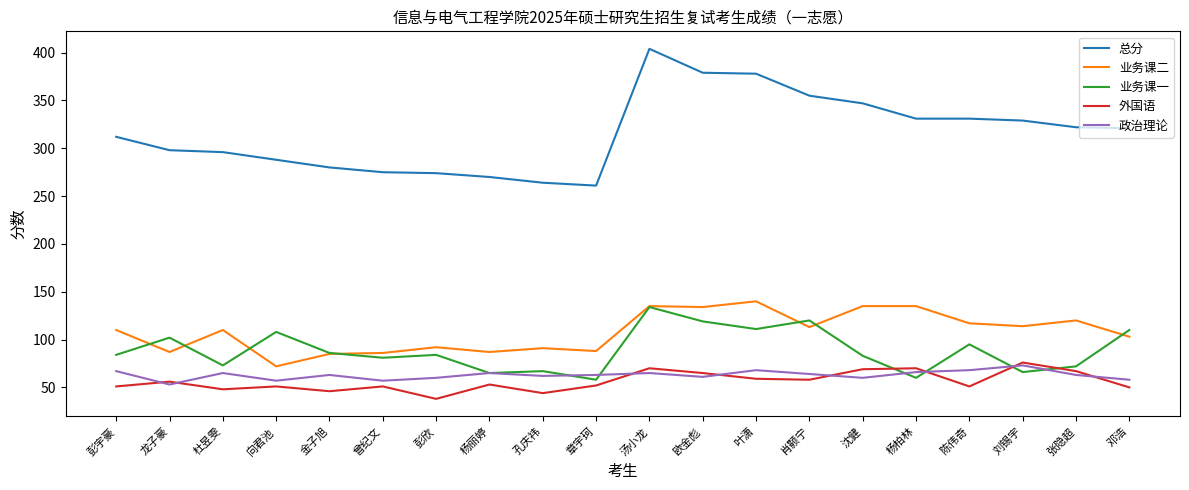

What is the total value across all series at 彭欣?

548